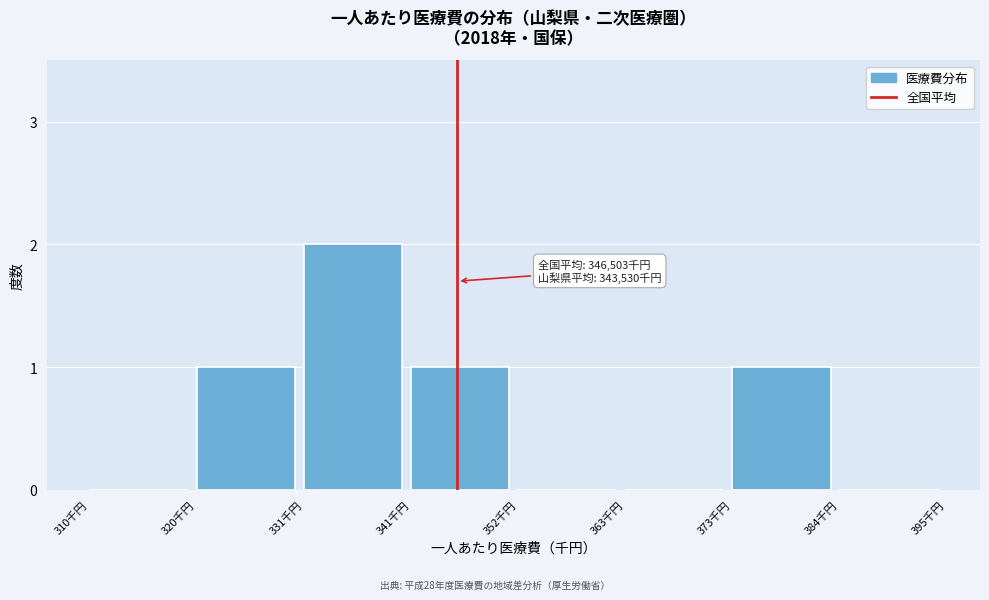

Reading left to right, extract all data points from this chart.

310千円=0	320千円=1	331千円=2	341千円=1	352千円=0	363千円=0	373千円=1	384千円=0